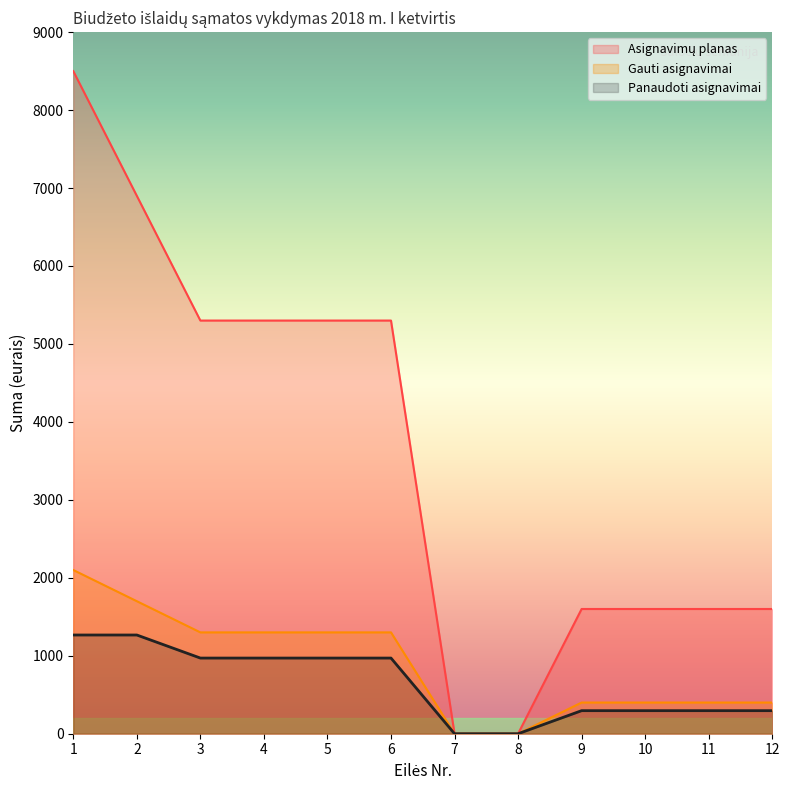

At how many categories does at least one series exceed 4138?

6